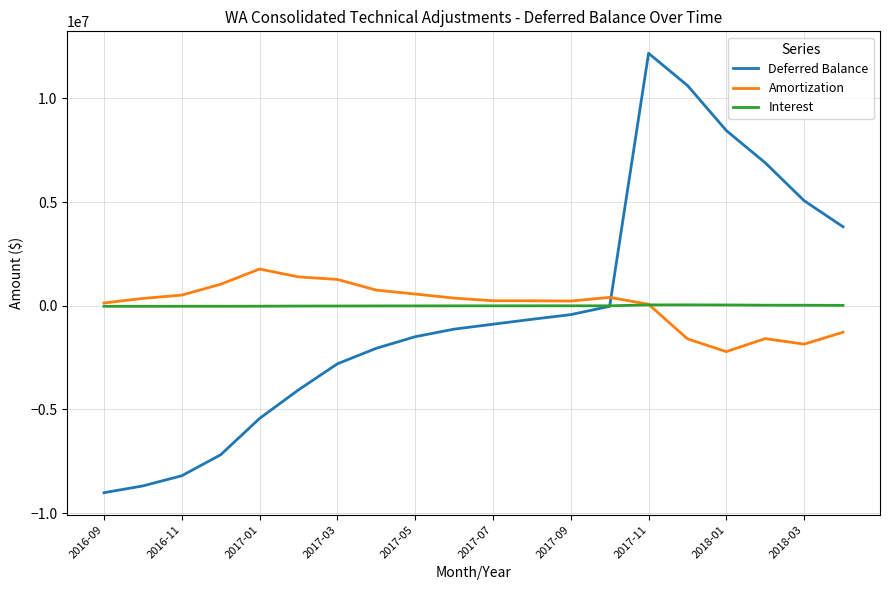

Which series has the largest range (max minus min)?

Deferred Balance